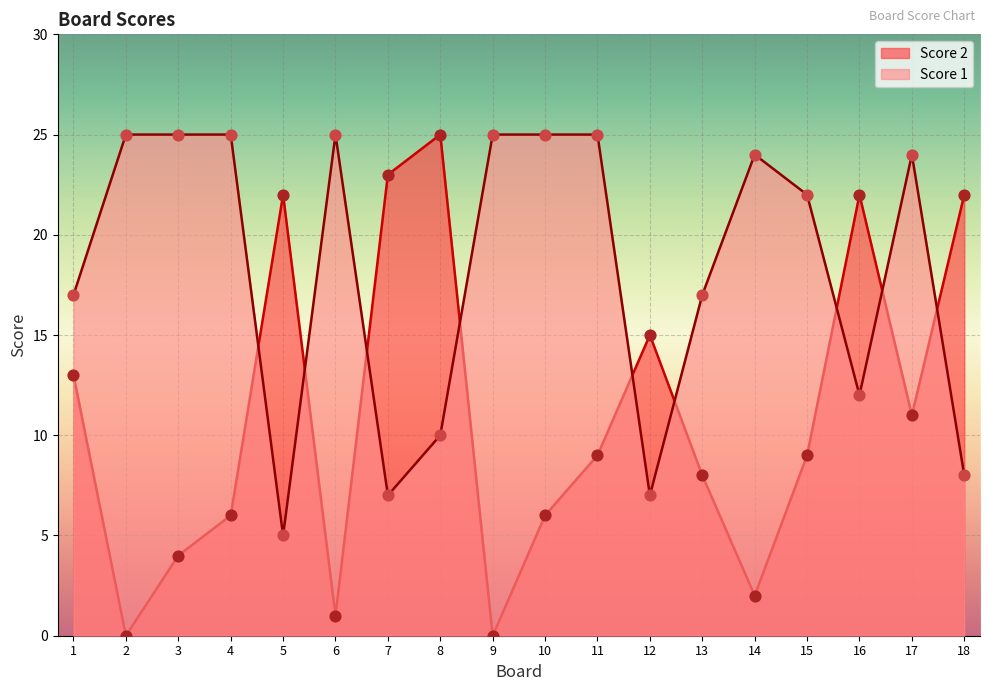

What are all the series names shown in the legend?

Score 2, Score 1